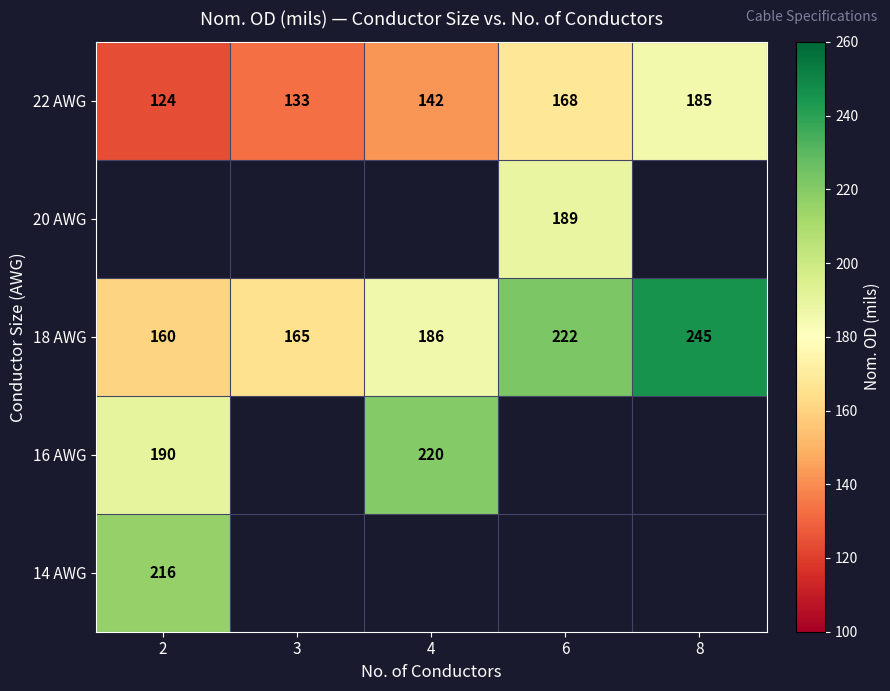

What is the difference between the maximum and minimum values in the 22 AWG series?

61